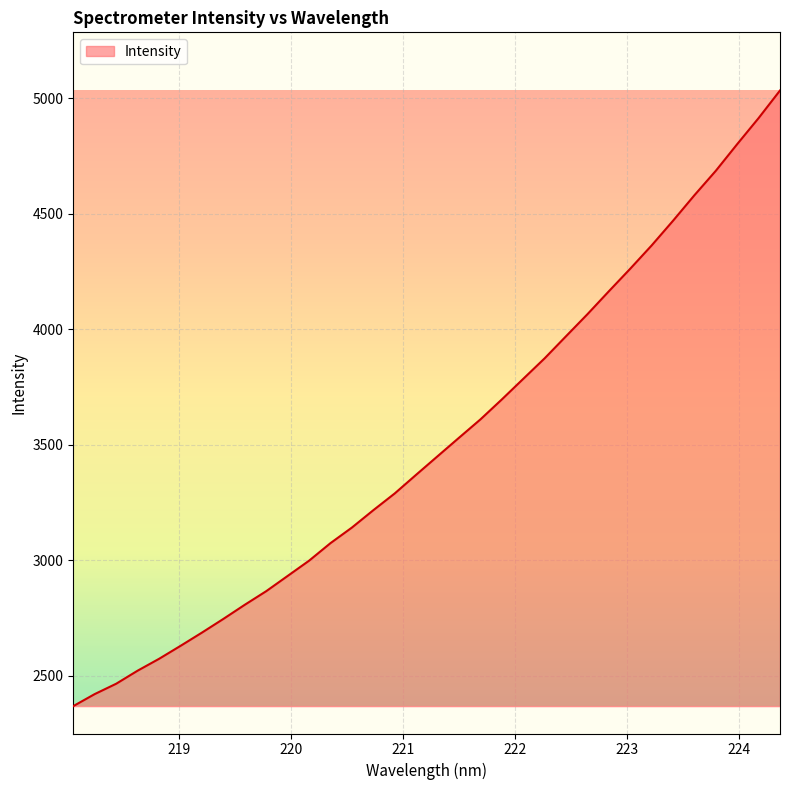

What is the minimum value shown in the chart?

2369.3